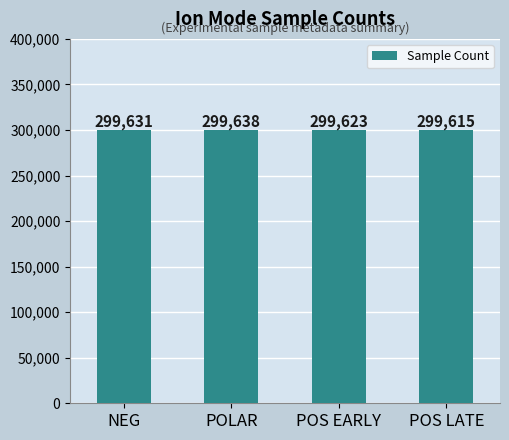

How many categories are shown in the chart?

4